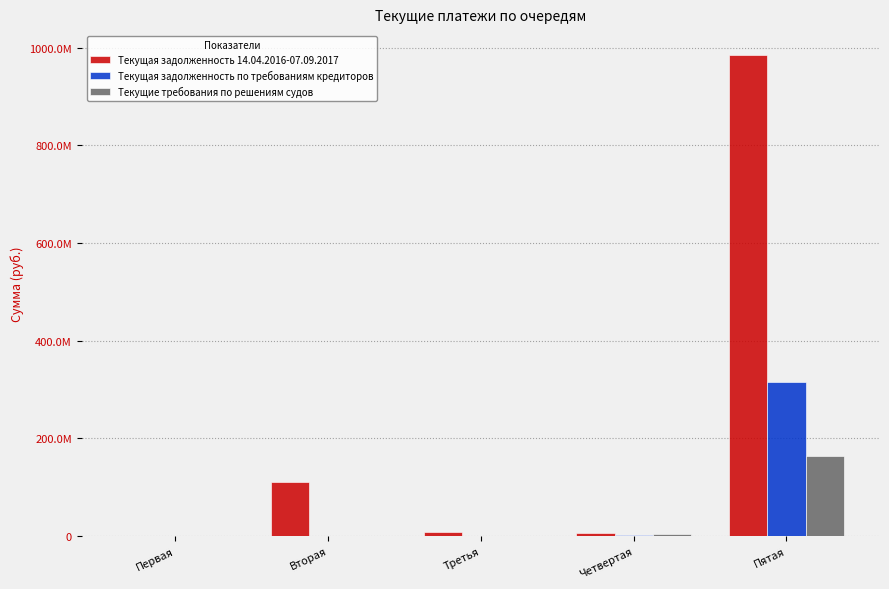

What is the maximum value for Текущая задолженность 14.04.2016-07.09.2017?

984861792.7